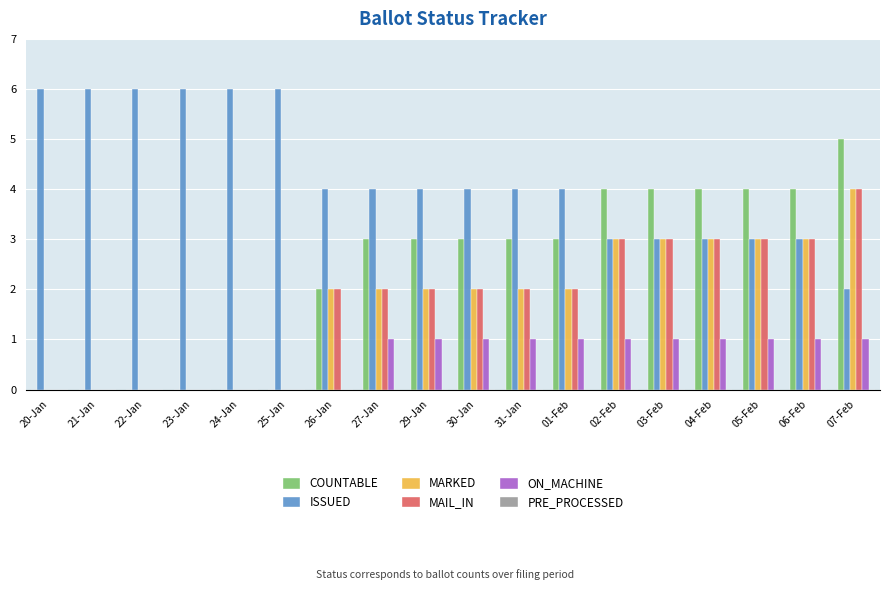

Which series has the largest total across all categories?

ISSUED